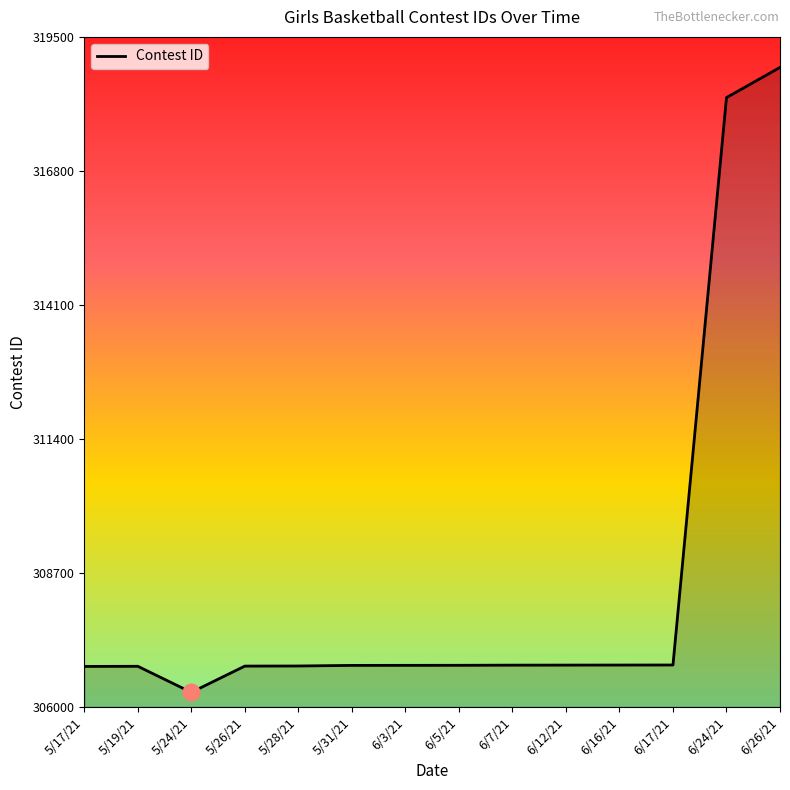

What is the smallest value displayed?

306293